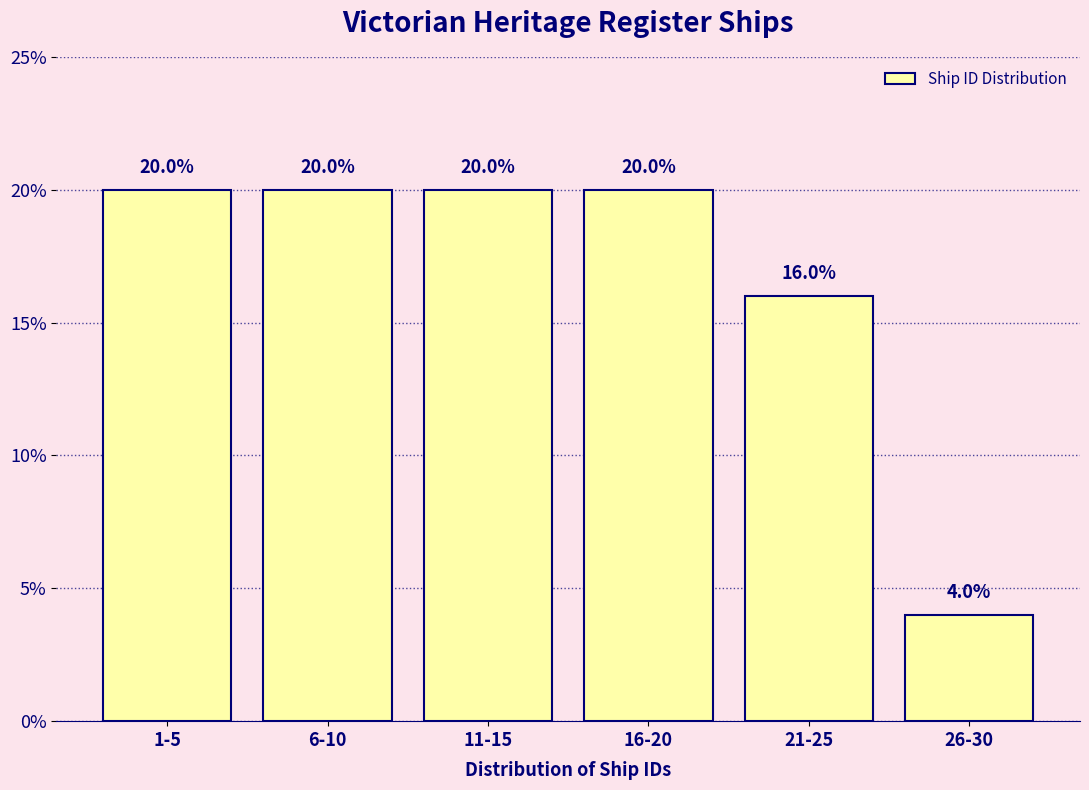

Reading left to right, what are all the values shown in this chart?

1-5=20	6-10=20	11-15=20	16-20=20	21-25=16	26-30=4